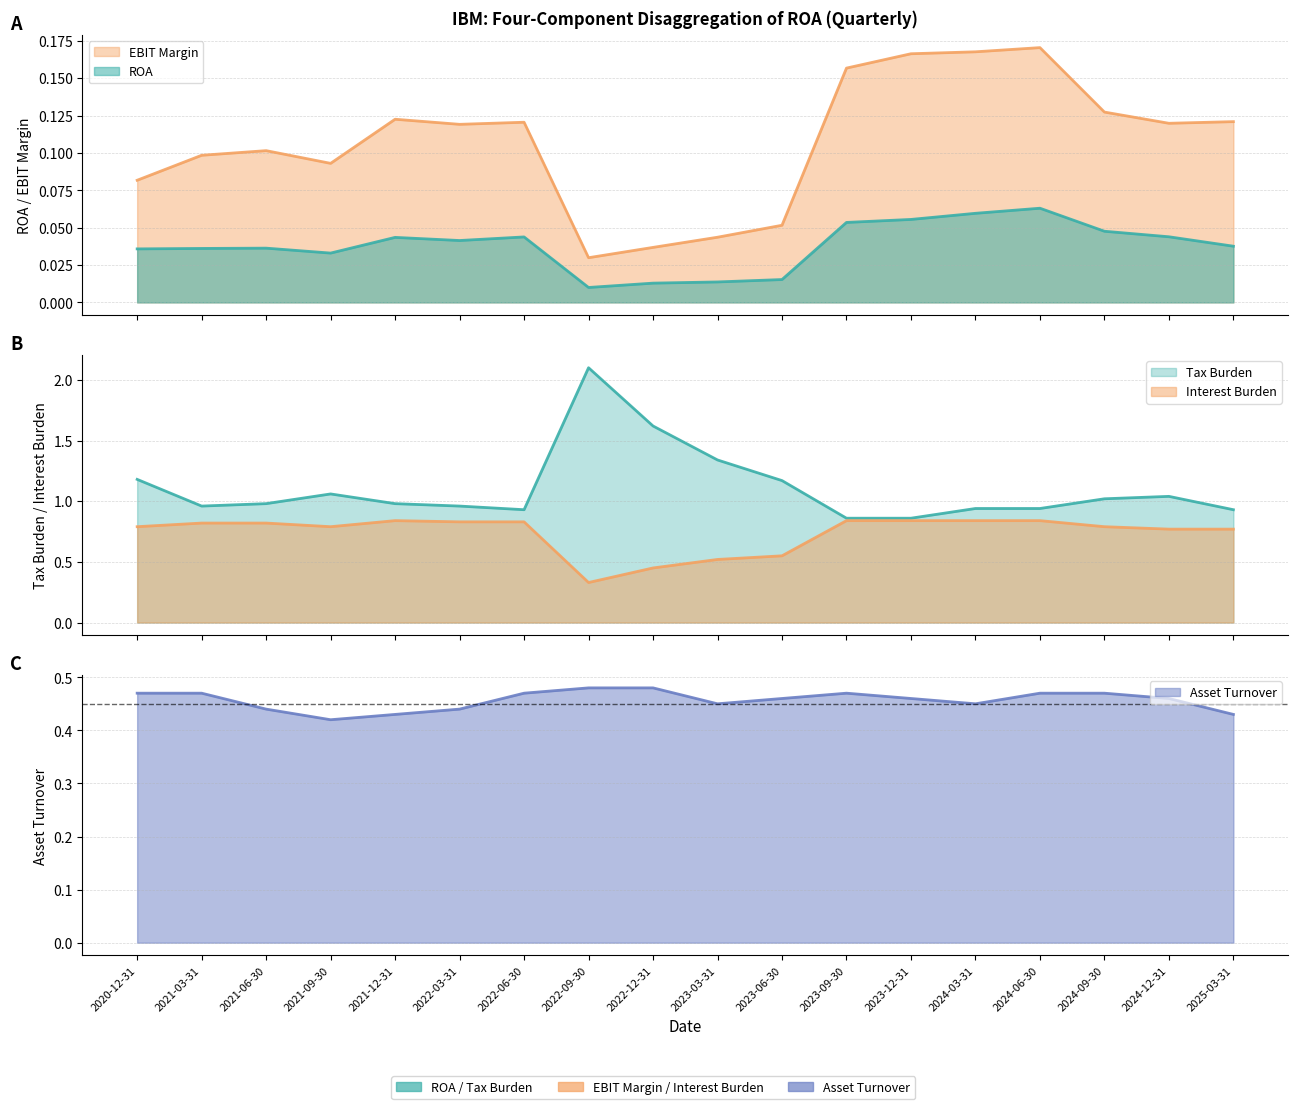

What position from the left is 2023-03-31?

10